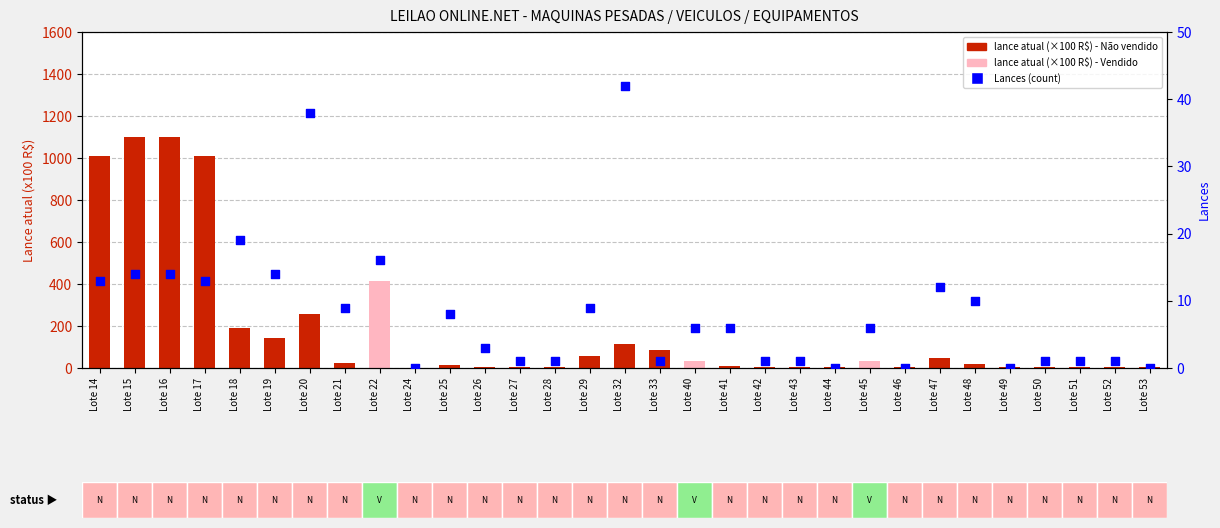

Which series reaches the minimum Y coordinate?

Lances (count)